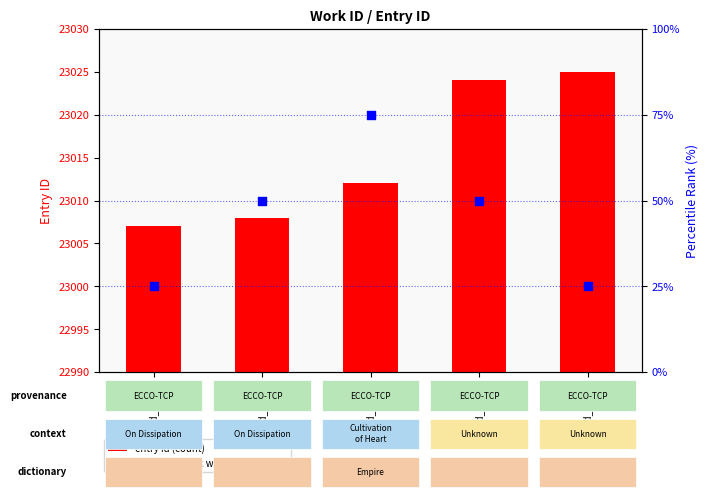

What is the total value across all series at id_23024?

23074